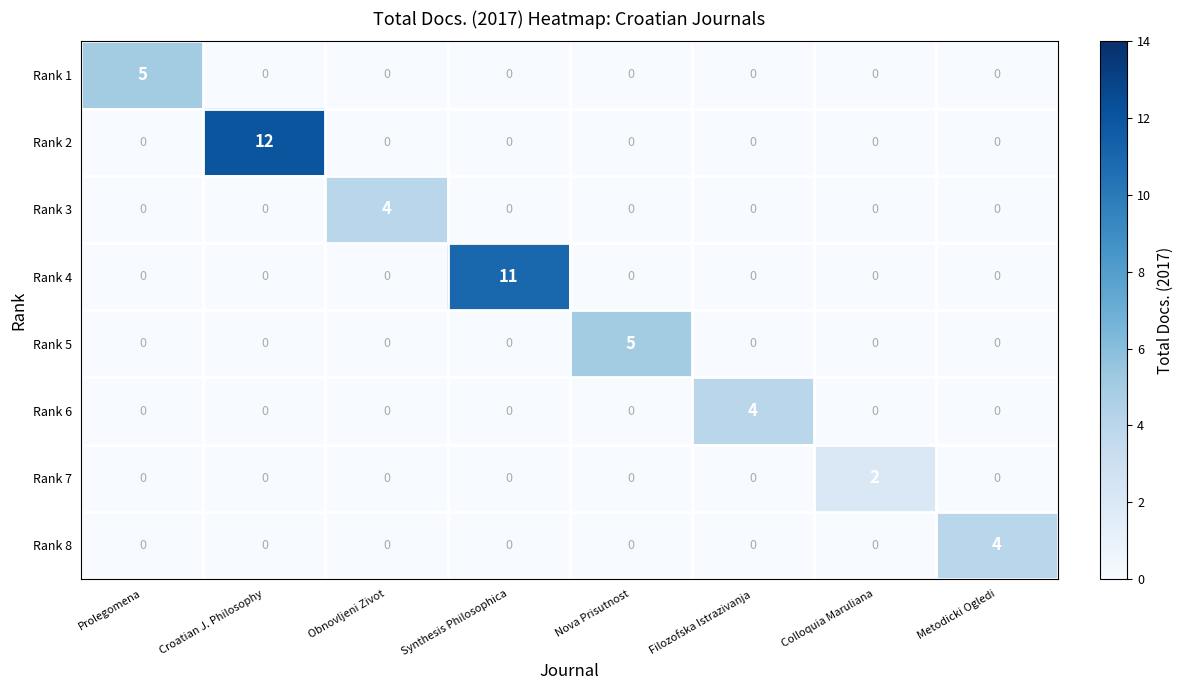

Count the number of categories in the chart.

8